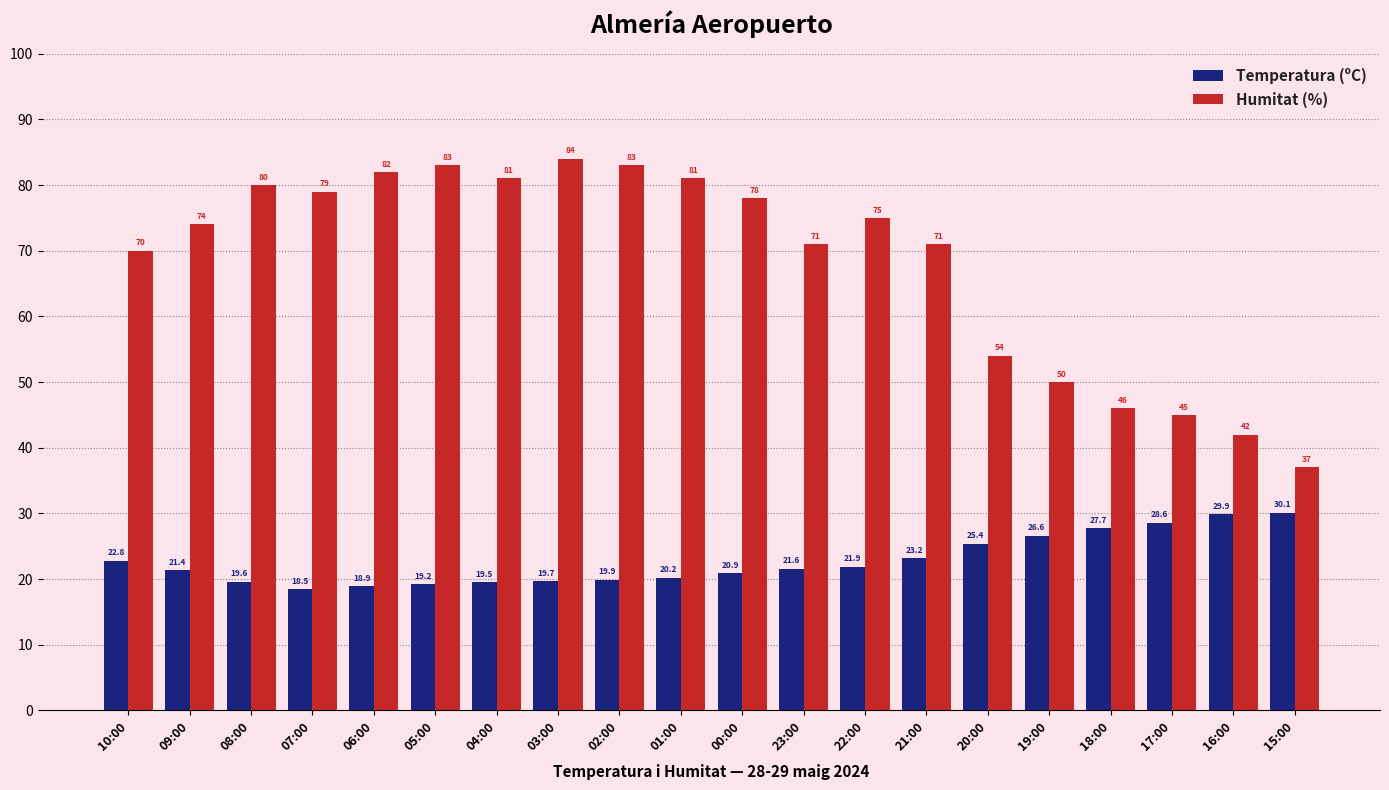

Which series changed the most between 09:00 and 01:00?

Humitat (%)